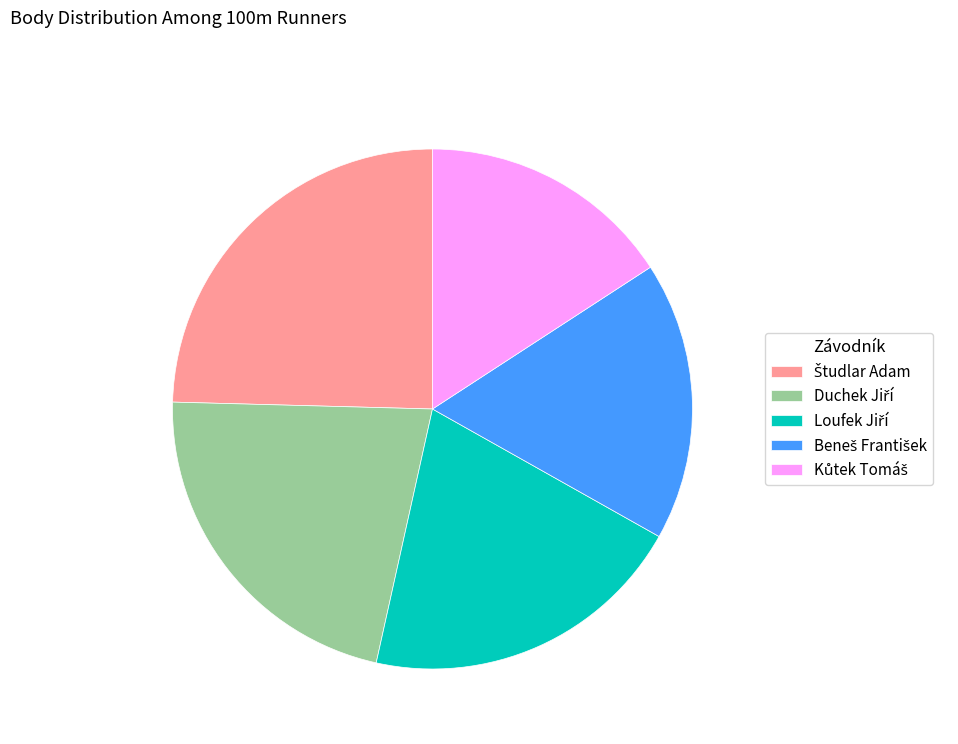

Does any single category account for the majority?

No